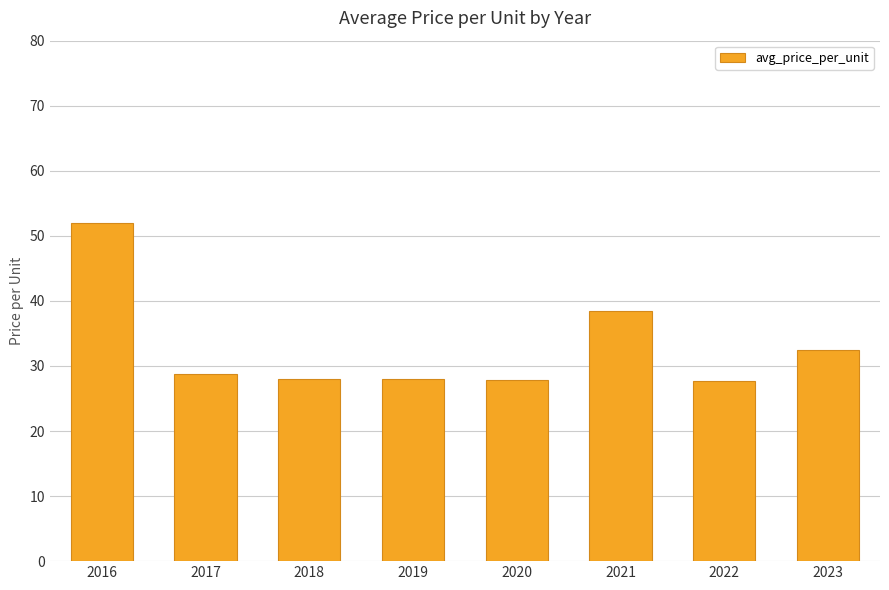

Which label corresponds to the largest value in the chart?

2016